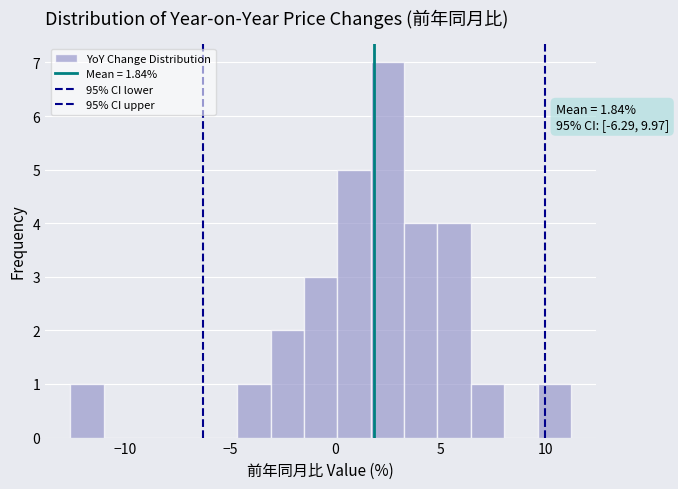

Read against the x-axis, roughly where is the centre of the tallest bar?

2.5